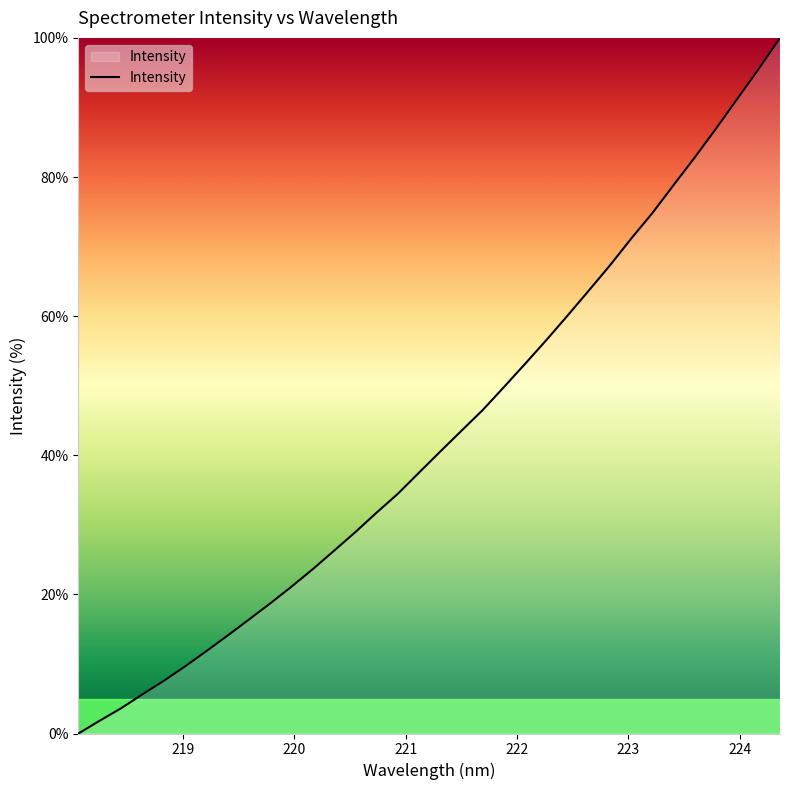

What is the difference between the maximum and minimum values?

100.0